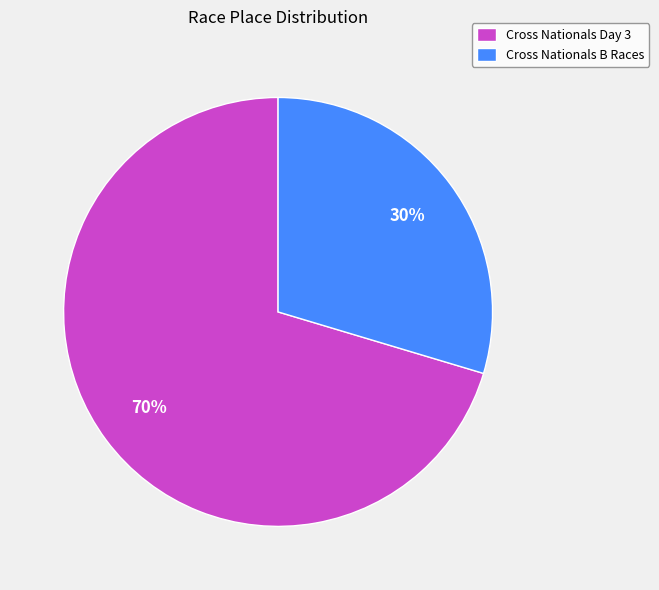

True or false: Cross Nationals B Races accounts for 30% of the total.

True